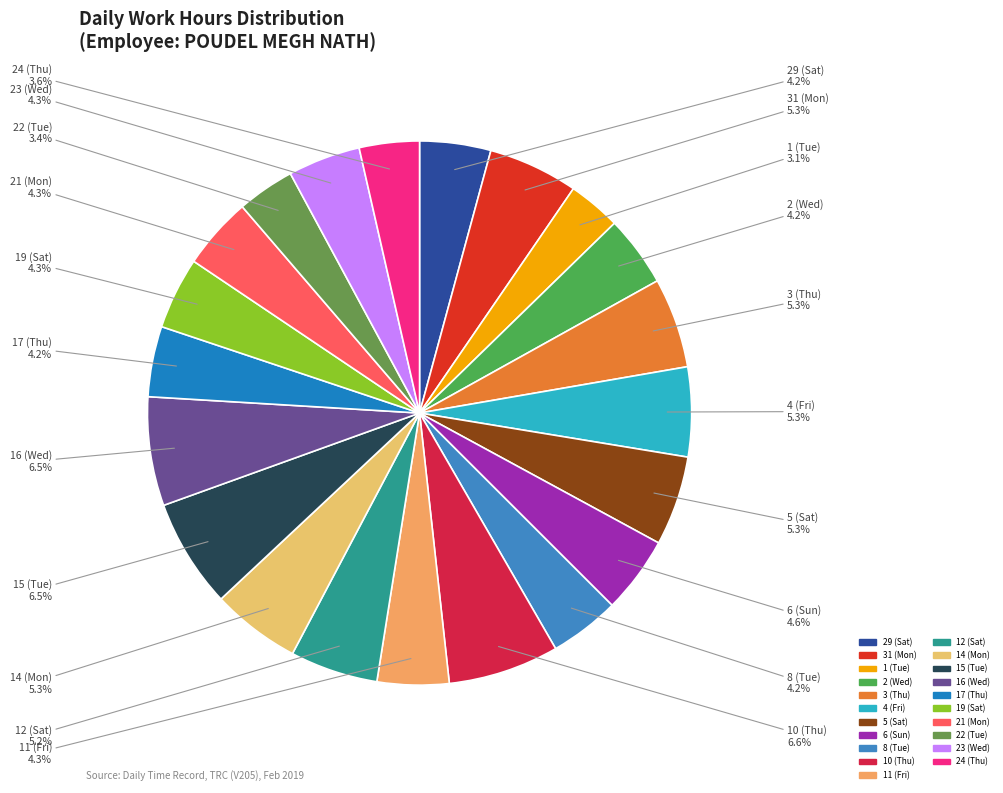

What percentage is NOT represented by 14 (Mon)?

94.7%